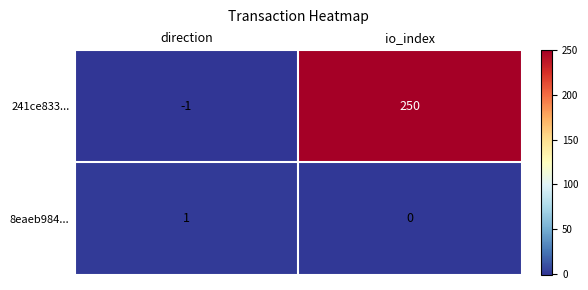

At which label is 241ce833... closest to 124?

direction